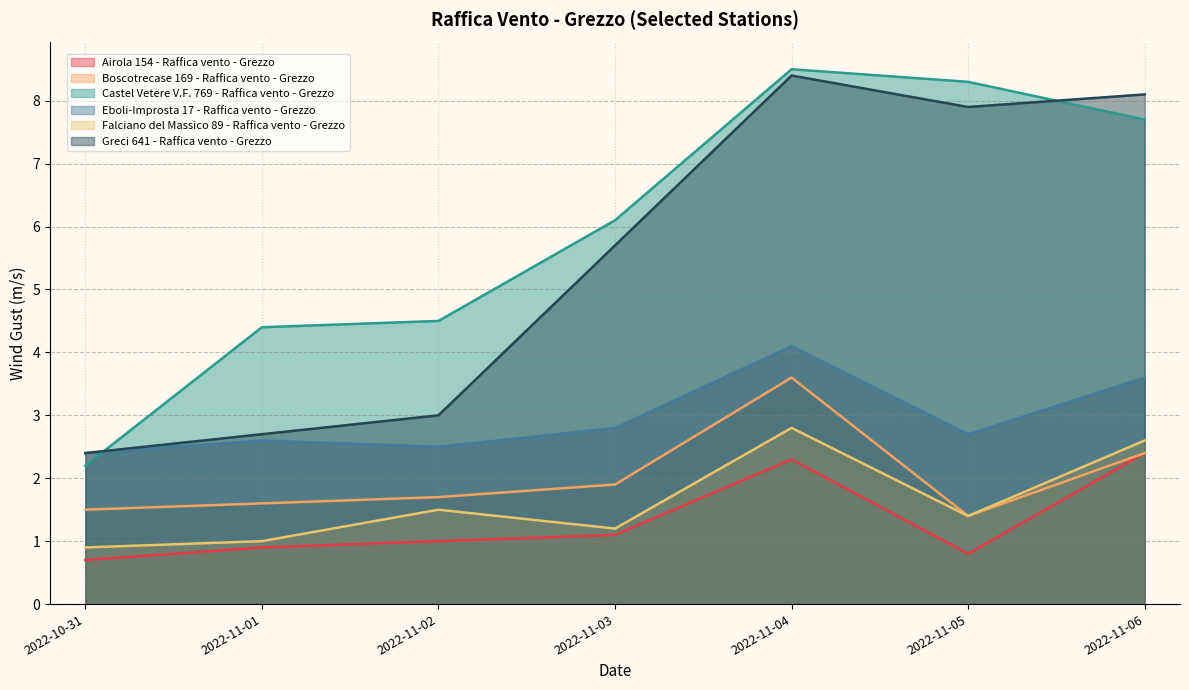

How many interior local peaks does the Boscotrecase 169 - Raffica vento - Grezzo series have?

1